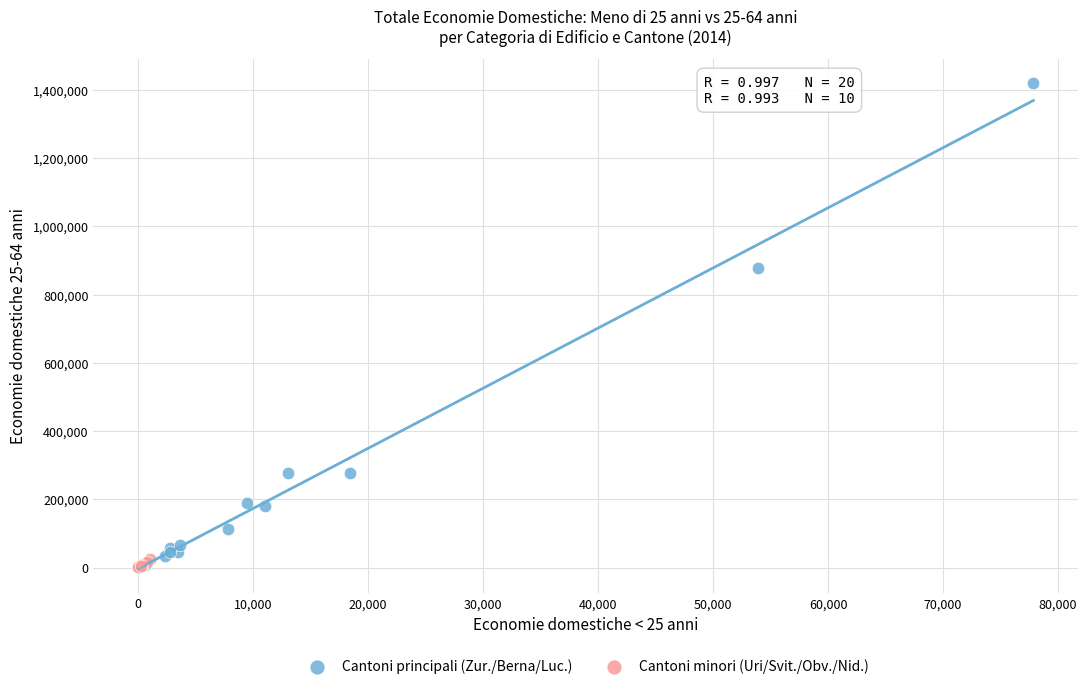

Which series has the largest Y range (max minus min)?

Cantoni principali (Zur./Berna/Luc.)